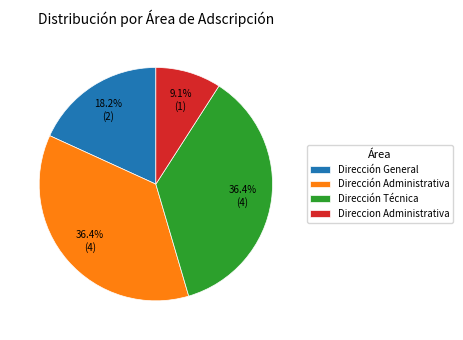

Approximately how many times larger is the value at Dirección Administrativa compared to Dirección General?

2.0